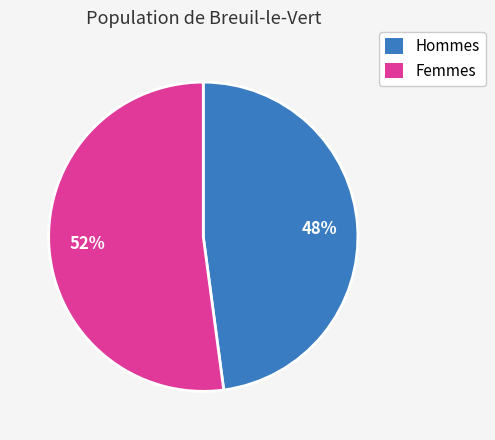

Which has a higher value, Hommes or Femmes?

Femmes